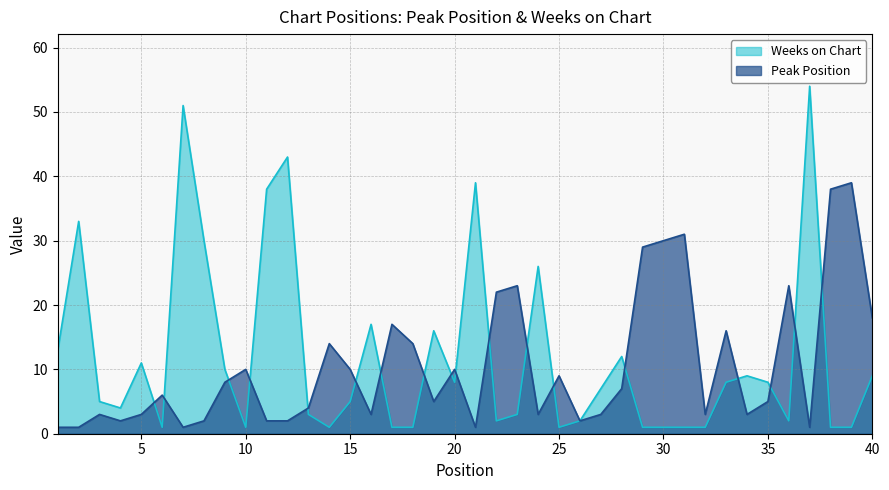

True or false: Peak Position has more than 0 interior local peaks.

True